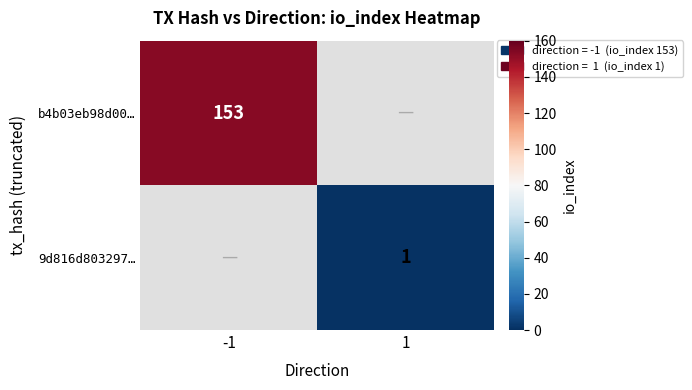

Is the value of 9d816d803297… at 1 greater than the value of b4b03eb98d00… at -1?

No